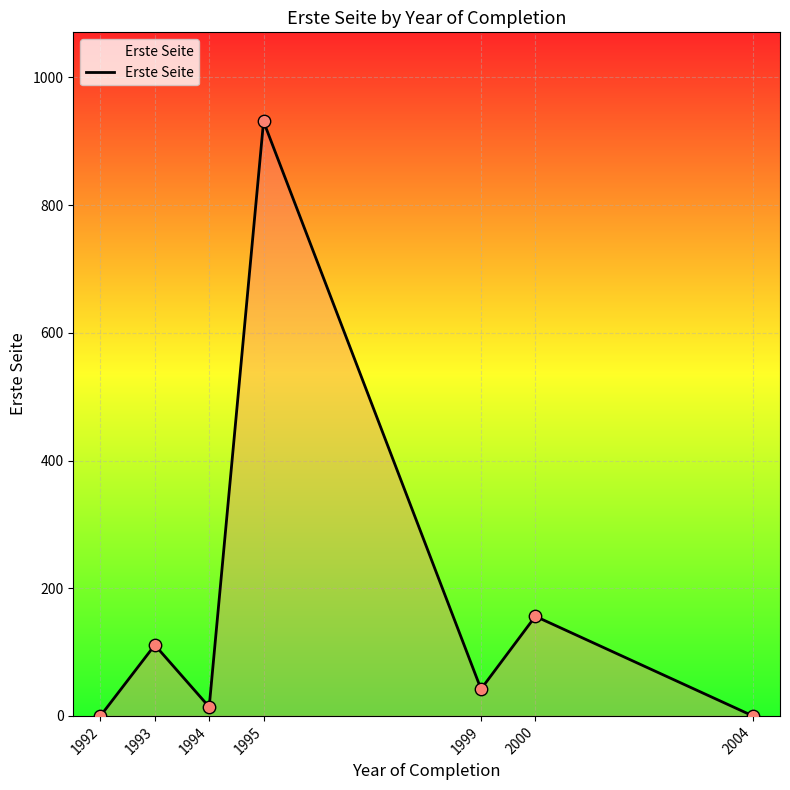

What is the change in value from 2000 to 2004?

-156